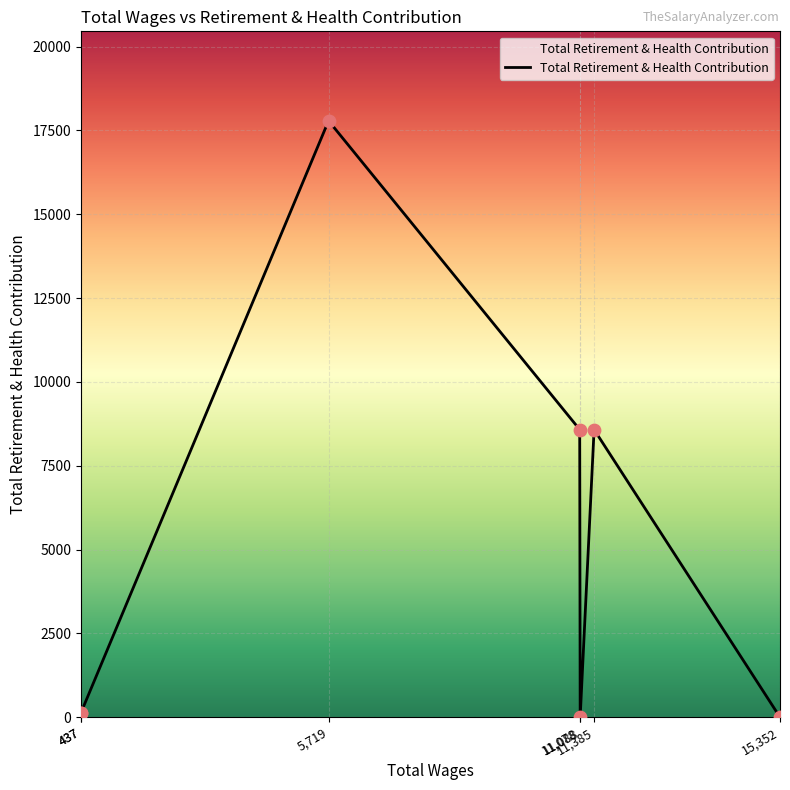

Between 15352.0 and 437.0, which is larger?

437.0